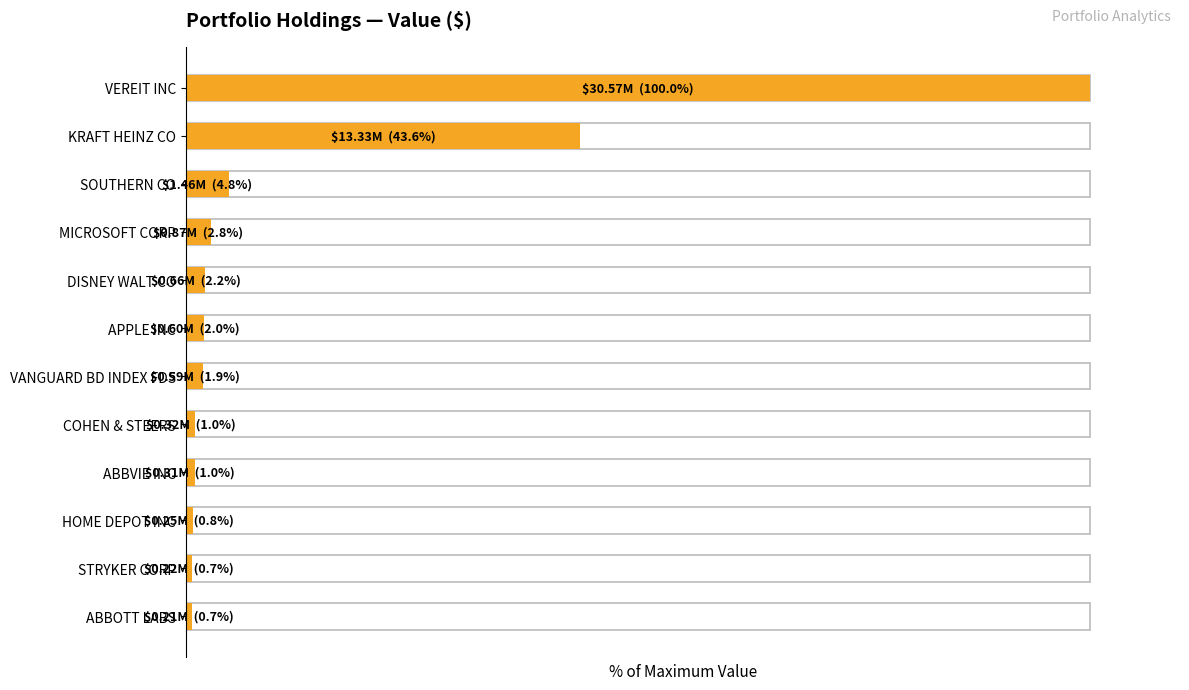

The chart shows a value of 0.5 at ABBVIE INC. True or false?

False